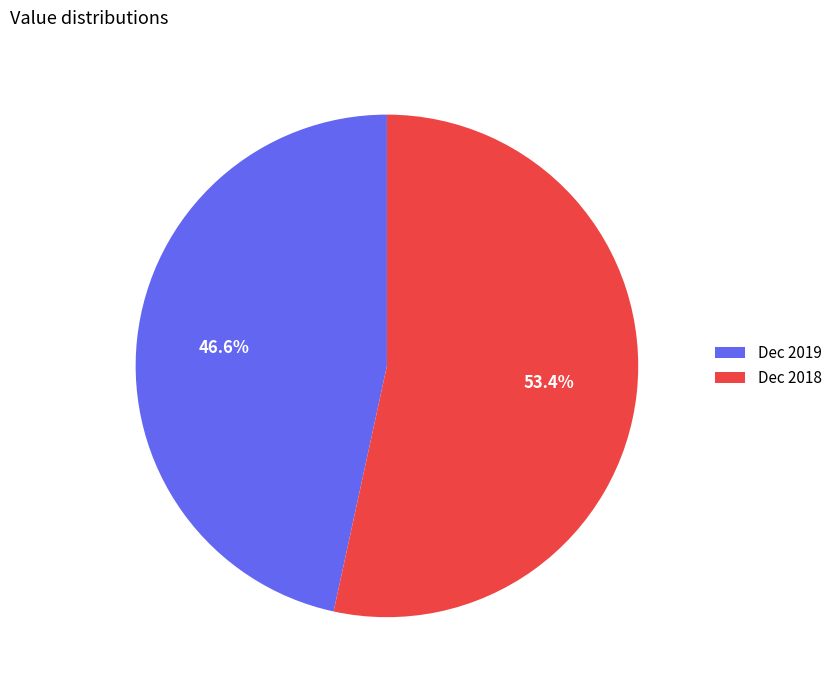

Which category accounts for the majority?

Dec 2018